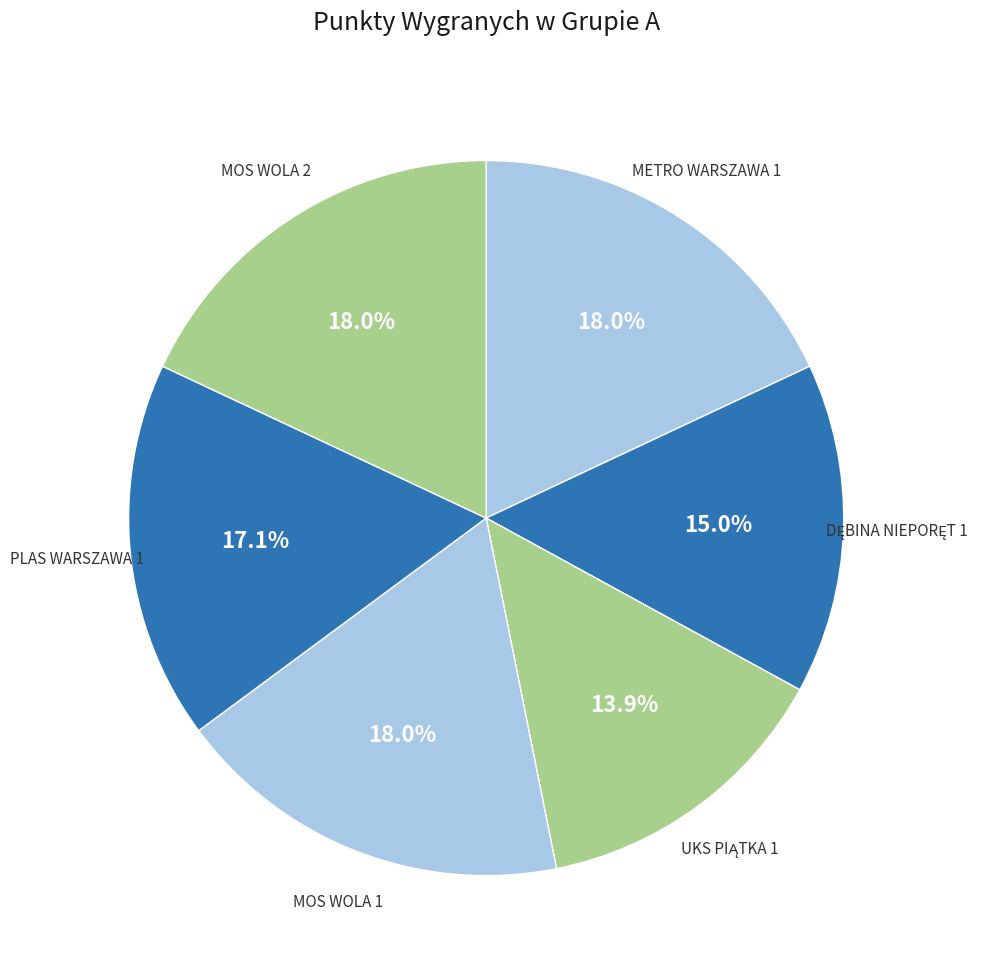

What is the total percentage of MOS WOLA 1 and MOS WOLA 2?

36.0%